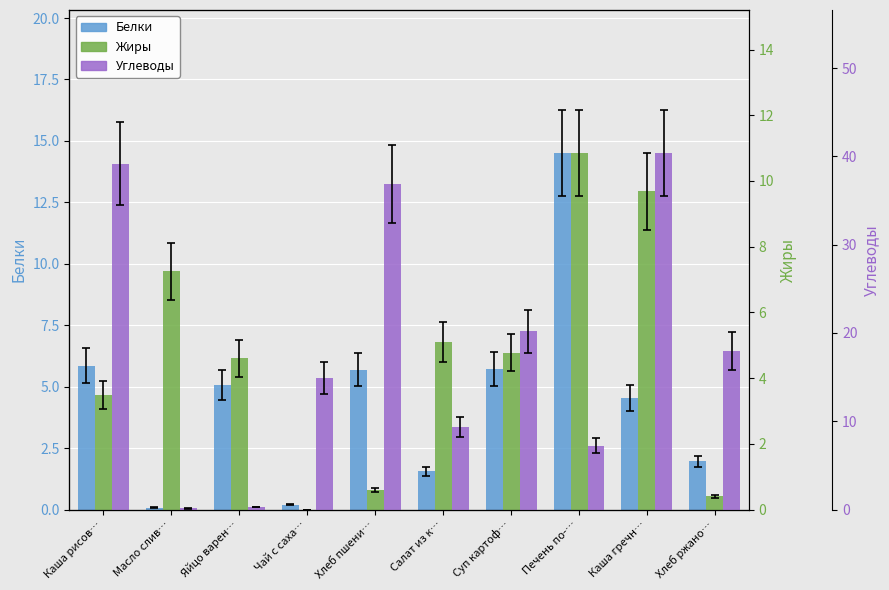

Read the Углеводы value at Хлеб пшени….

36.9